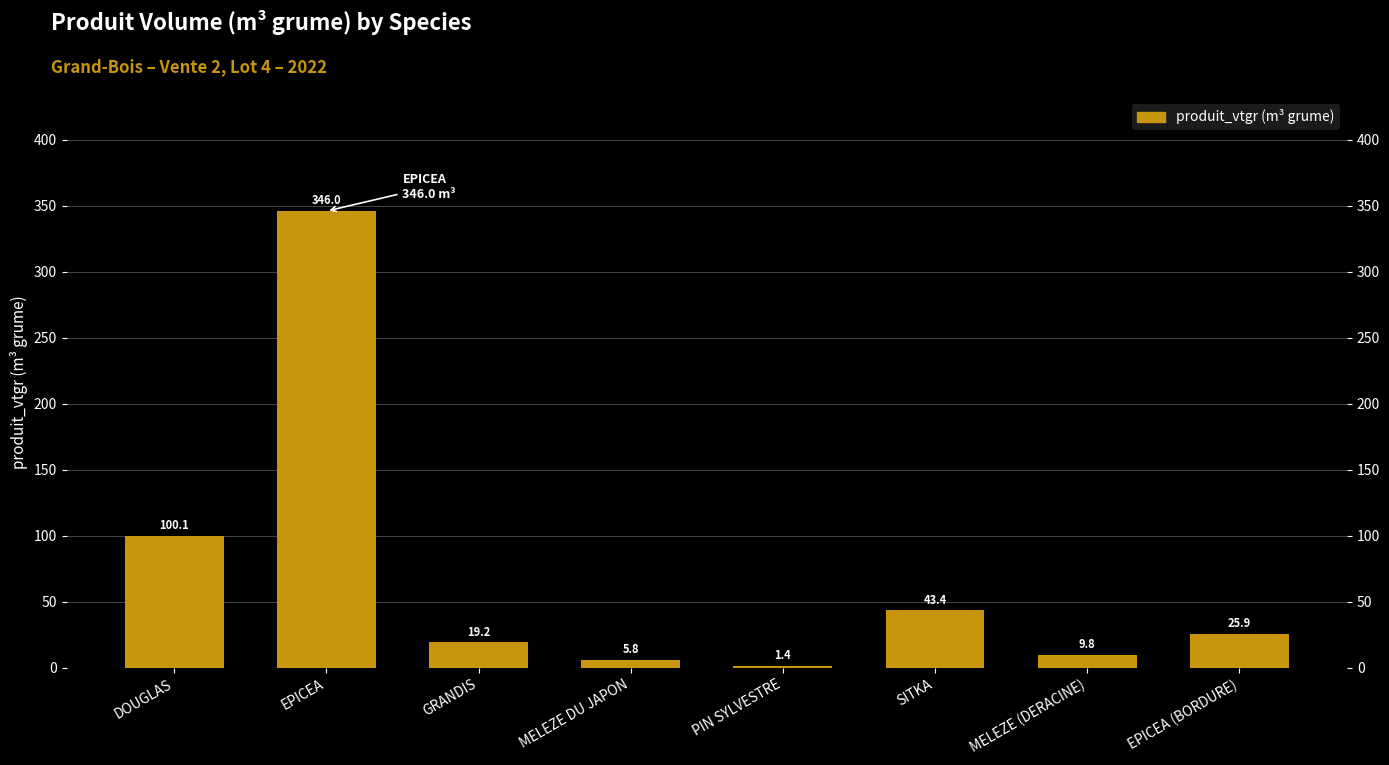

What is the change in value from GRANDIS to MELEZE DU JAPON?

-13.4